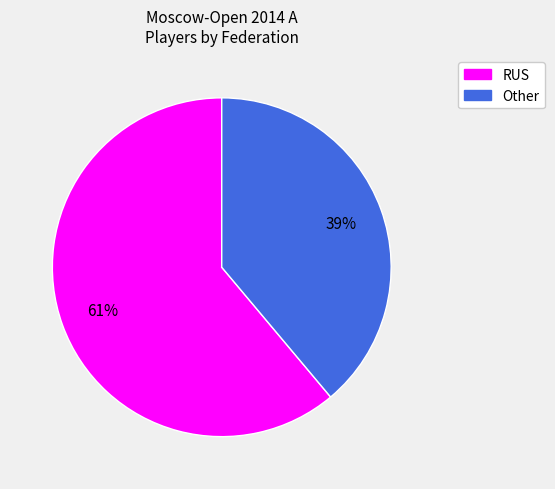

To the nearest percent, what percentage of the pie is RUS?

61%